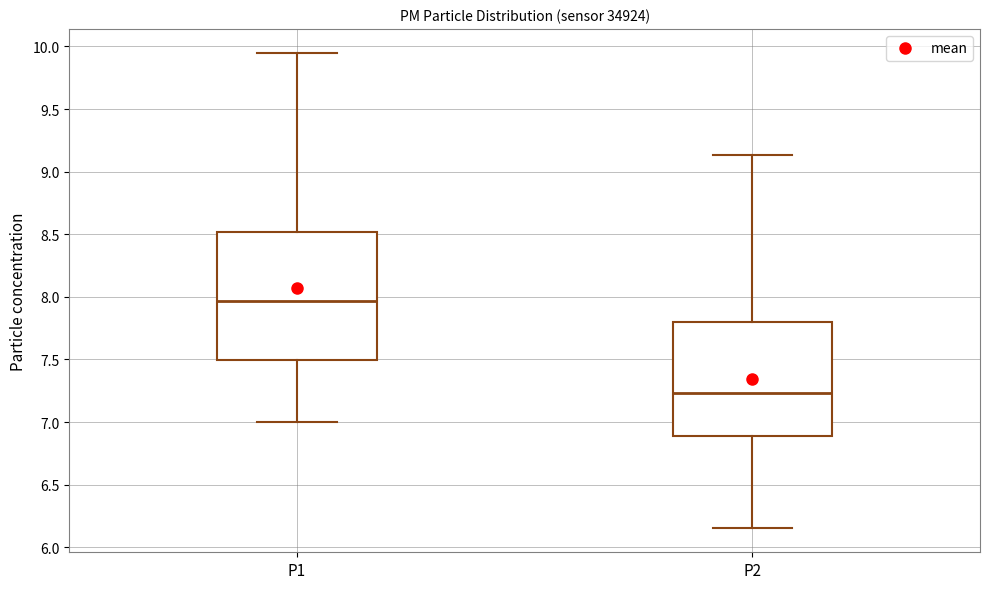

Reading left to right, read every box against the y-axis: the position of its median line, the range the box covers, and the ends of its whiskers. The values are not printed on the chart, so give them approximately, as read against the axis.

P1: median 7.95, box 7.50 to 8.50, whiskers 7.00 to 9.95
P2: median 7.25, box 6.90 to 7.80, whiskers 6.15 to 9.15